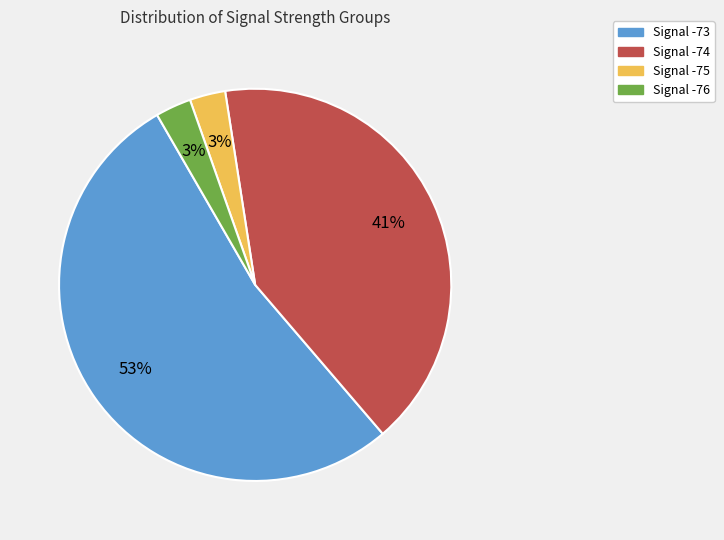

How many slices are in this pie chart?

4